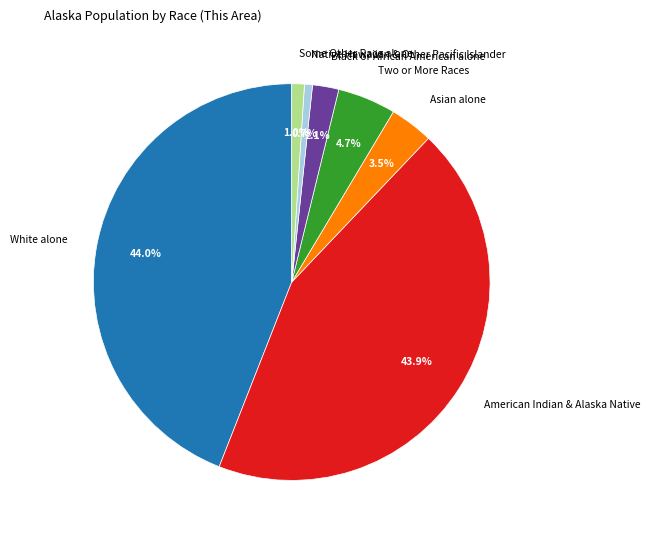

Combined, do White alone and Asian alone account for over 50%?

No